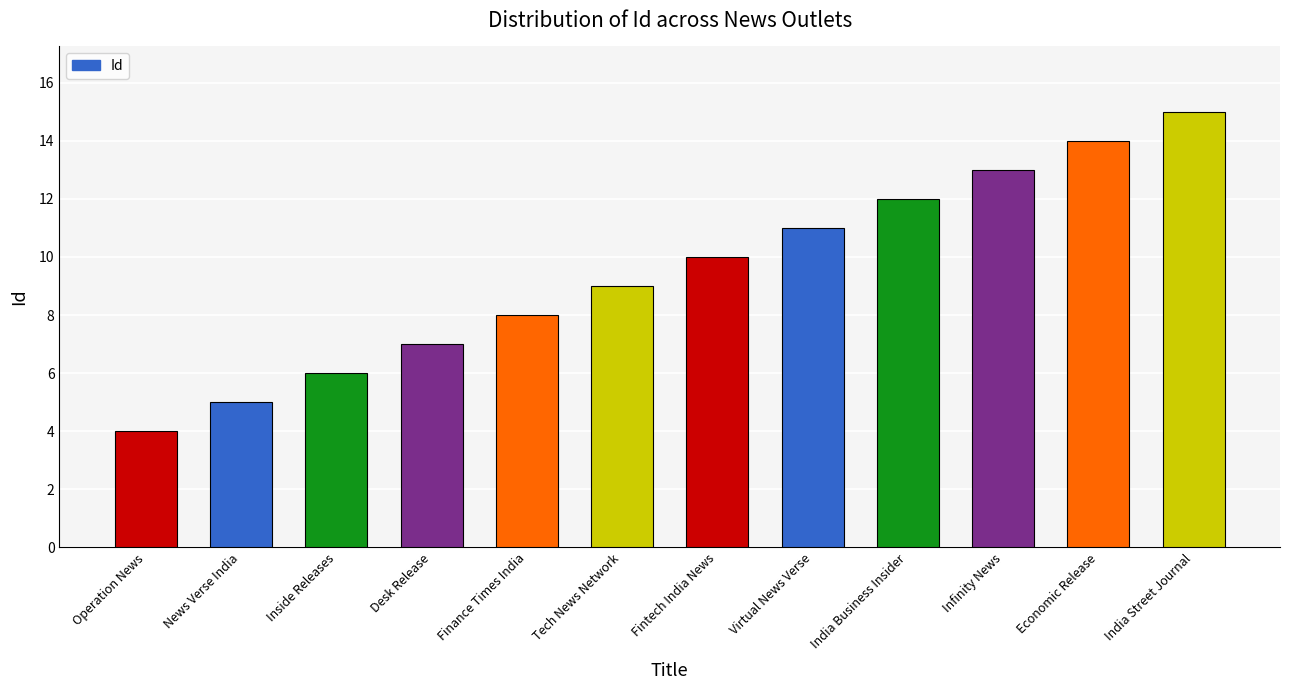

List the labels in order of value, largest first.

India Street Journal, Economic Release, Infinity News, India Business Insider, Virtual News Verse, Fintech India News, Tech News Network, Finance Times India, Desk Release, Inside Releases, News Verse India, Operation News